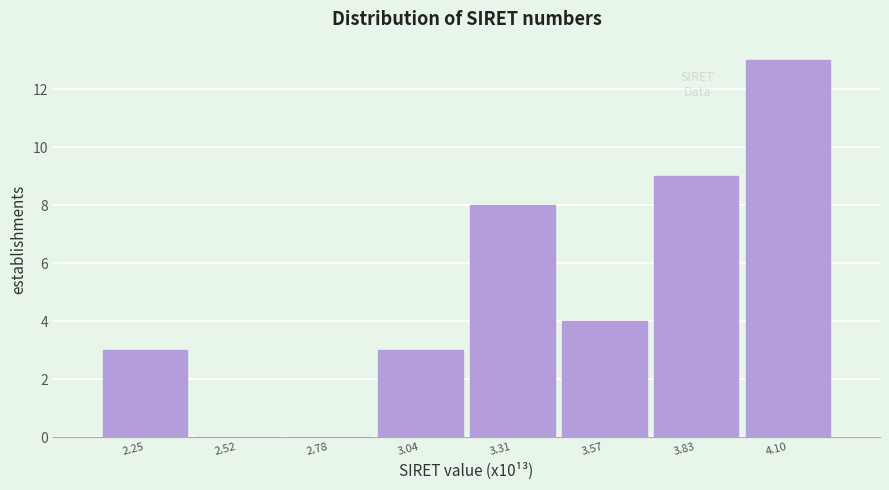

Reading left to right, transcribe this chart: for each bar, give the range it covers on the x-axis and its height. Neither the bar edges nor the heights are printed on the chart, so give them approximately, as read against the axes.

2.10 to 2.40: 3
2.40 to 2.65: 0
2.65 to 2.90: 0
2.90 to 3.15: 3
3.15 to 3.45: 8
3.45 to 3.70: 4
3.70 to 3.95: 9
3.95 to 4.25: 13